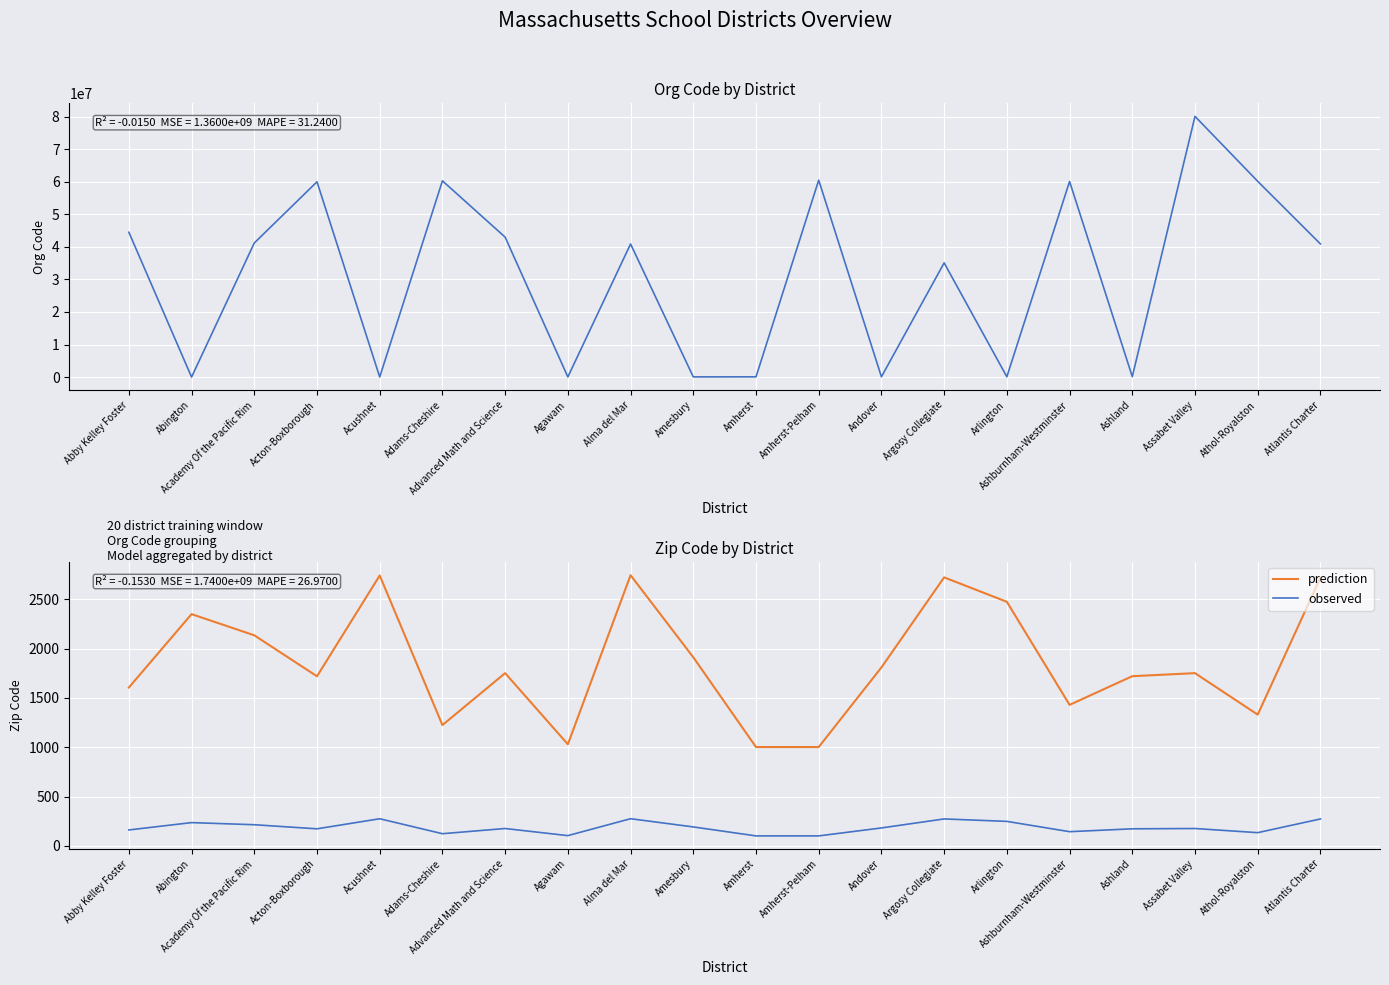

What is the sum of all prediction values?

37191.0